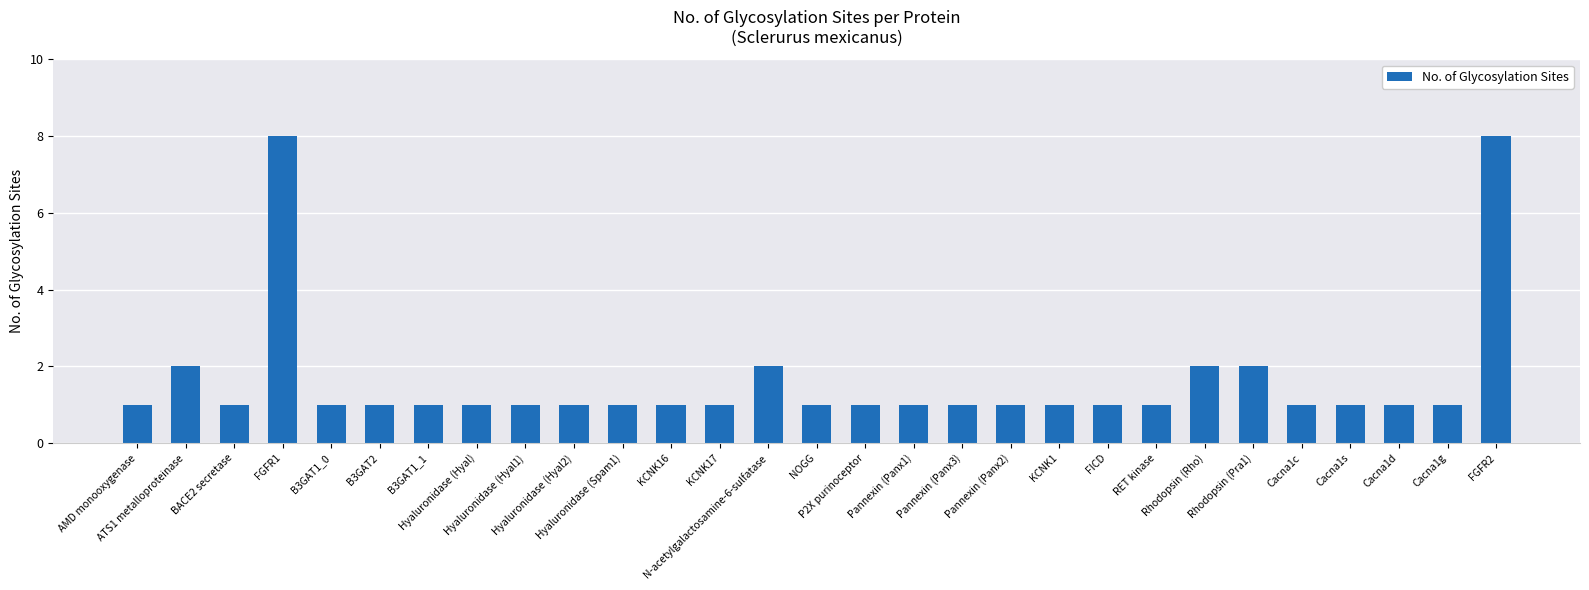

The chart shows a value of 4 at FGFR2. True or false?

False